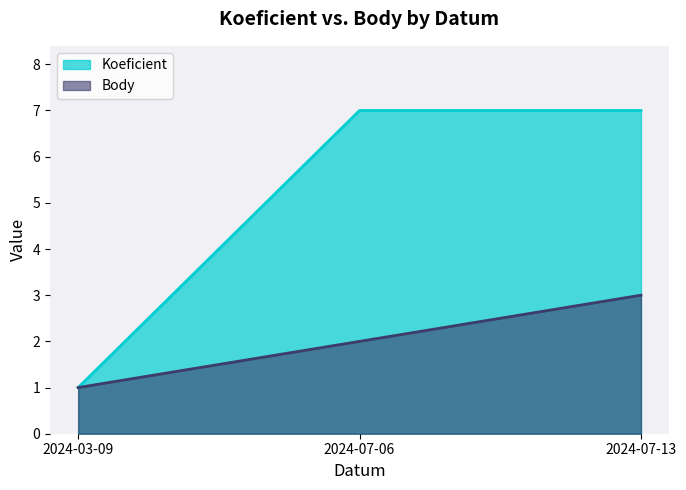

What is the label of the 3rd point from the left?

2024-07-13